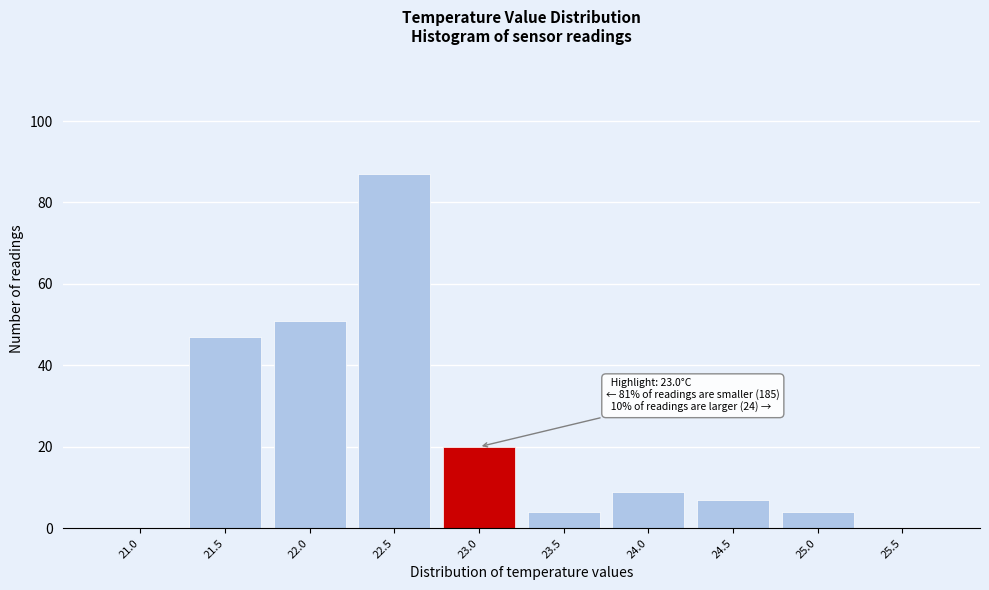

Reading left to right, extract all data points from this chart.

21.0=0	21.5=47	22.0=51	22.5=87	23.0=20	23.5=4	24.0=9	24.5=7	25.0=4	25.5=0